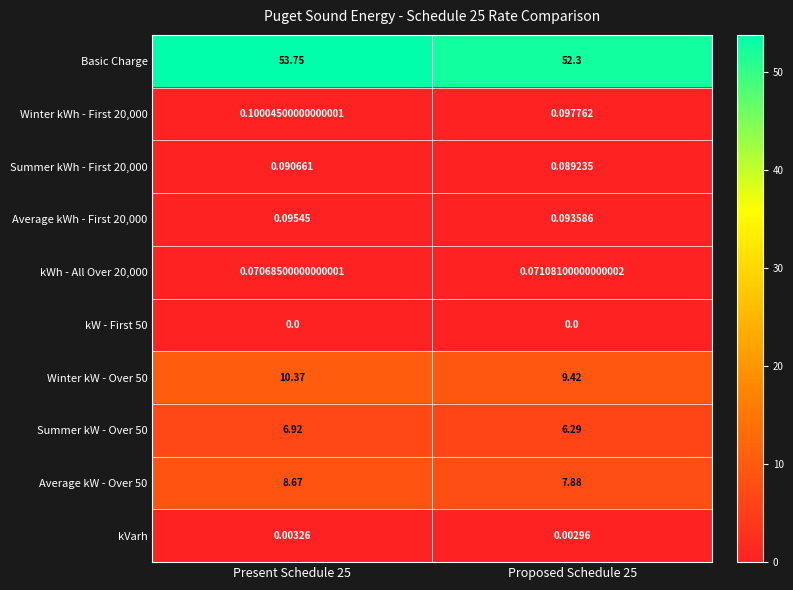

Between Present Schedule 25 and Proposed Schedule 25, which series saw the biggest shift?

Basic Charge